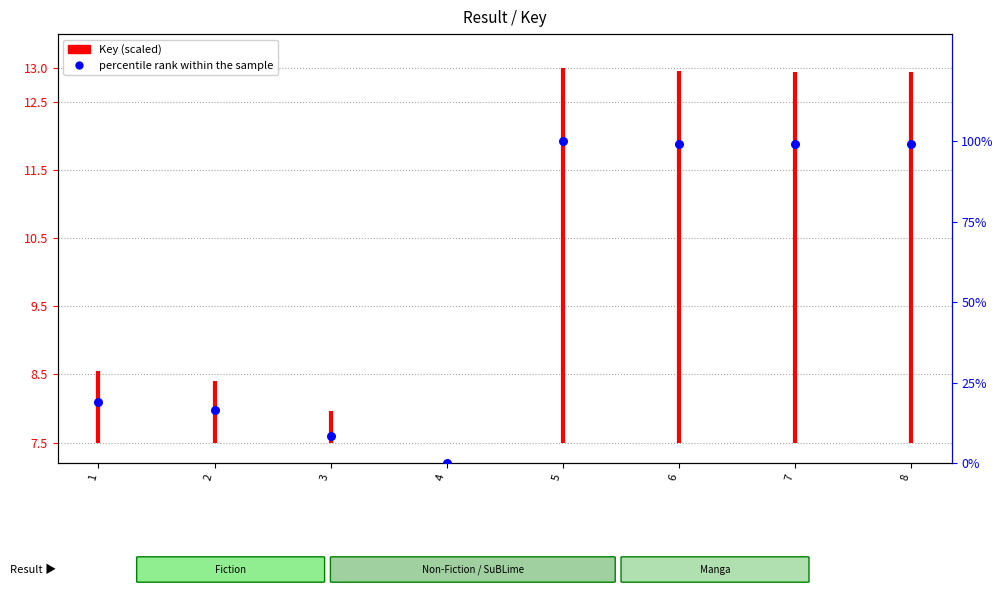

What is the ratio of the value at 5 to the value at 7?

1.0